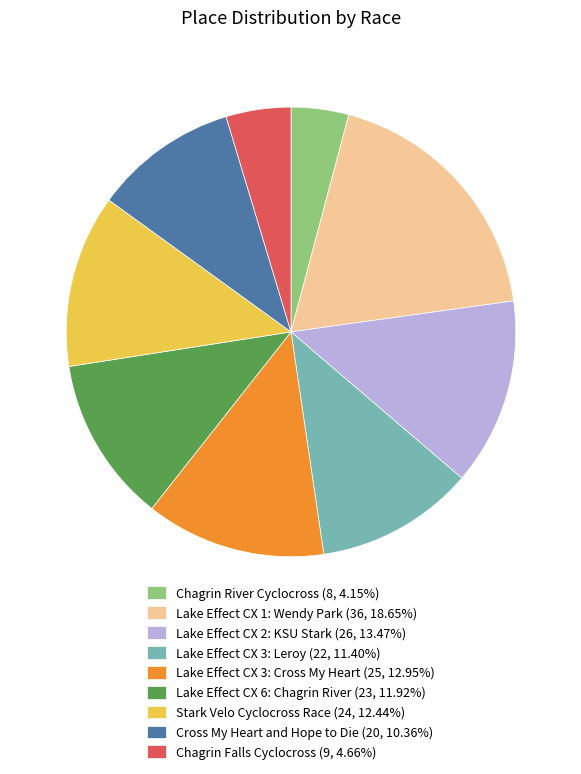

How many segments does this pie chart have?

9